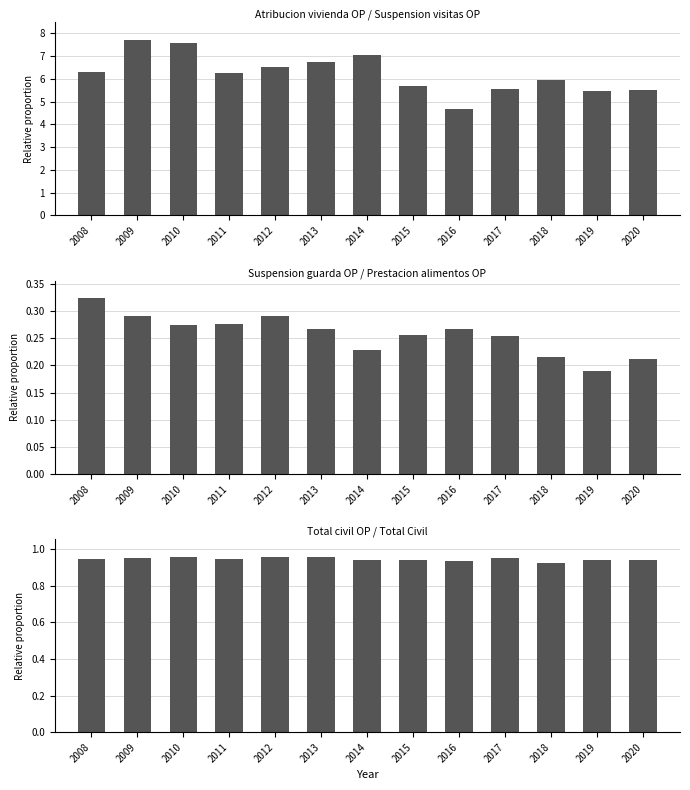

At which category is the sum across all series the highest?

2009